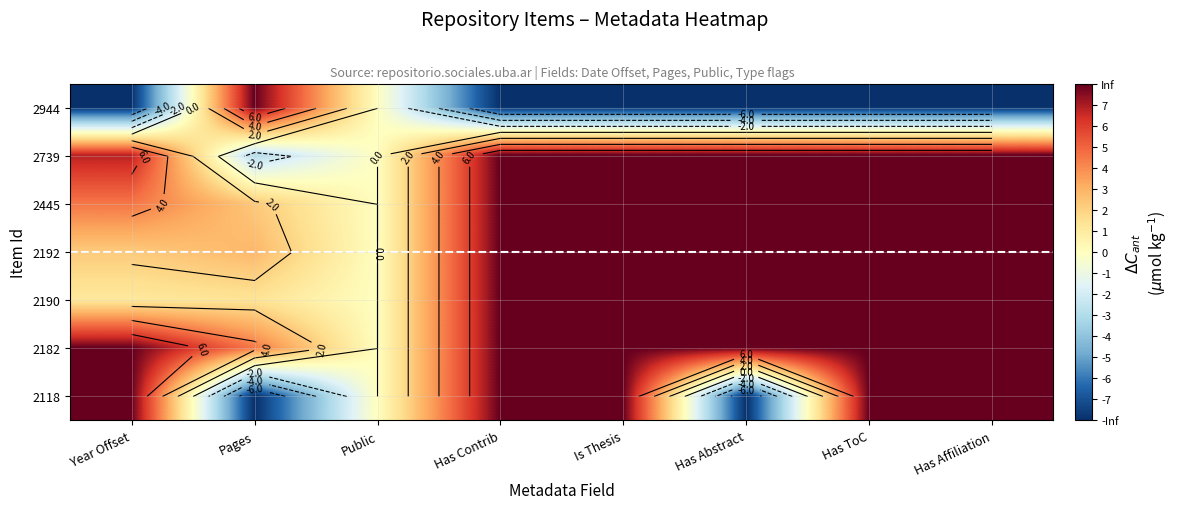

Between Pages and Is Thesis, which is larger?

Pages